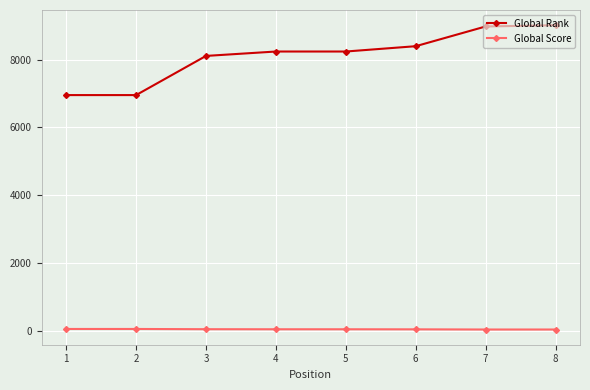

What is the difference between the maximum and minimum values in the Global Score series?

16